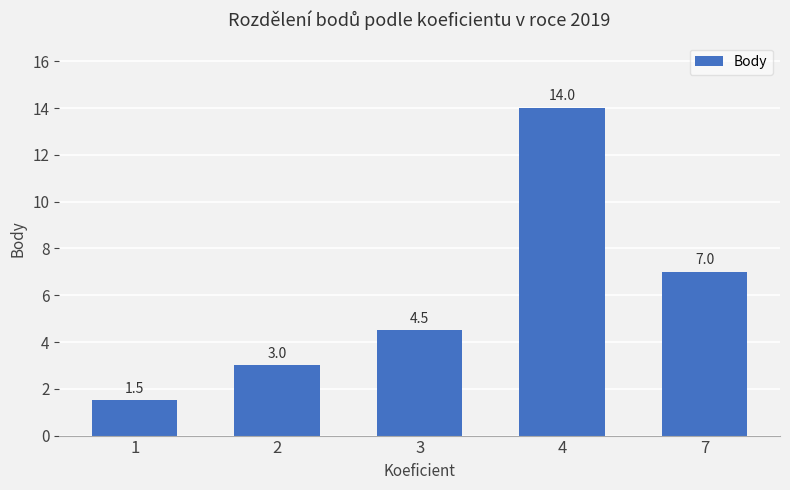

Between 4 and 3, which is larger?

4